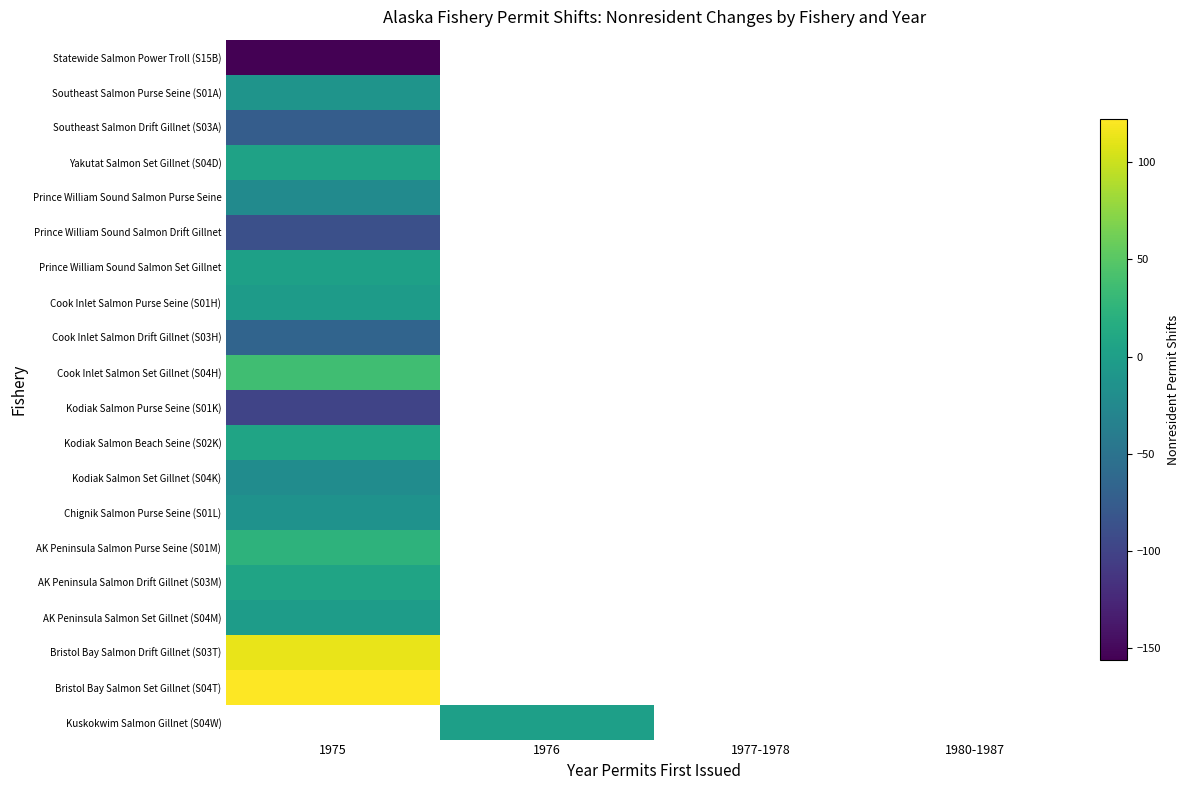

The value of Kodiak Salmon Beach Seine (S02K) at 1975 is 2.7. True or false?

False